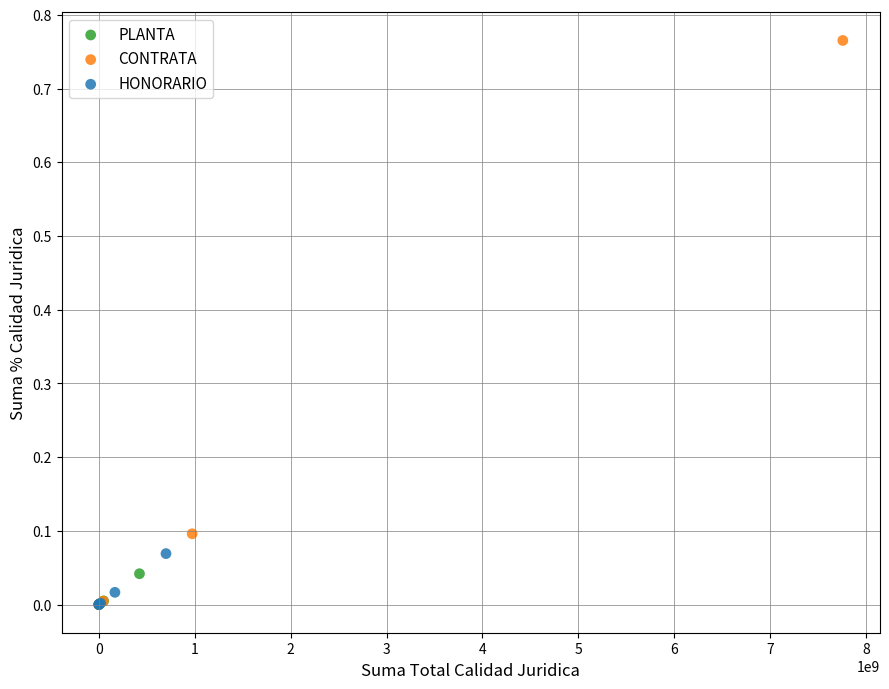

Which series has the widest spread of Y values?

CONTRATA